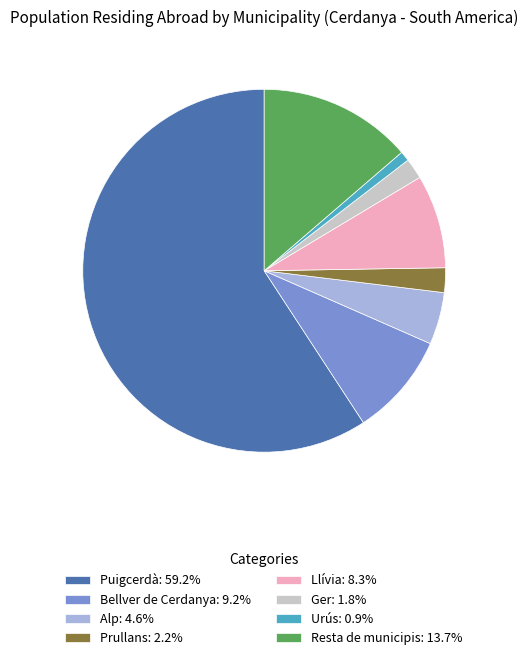

Does any single category account for the majority?

Yes